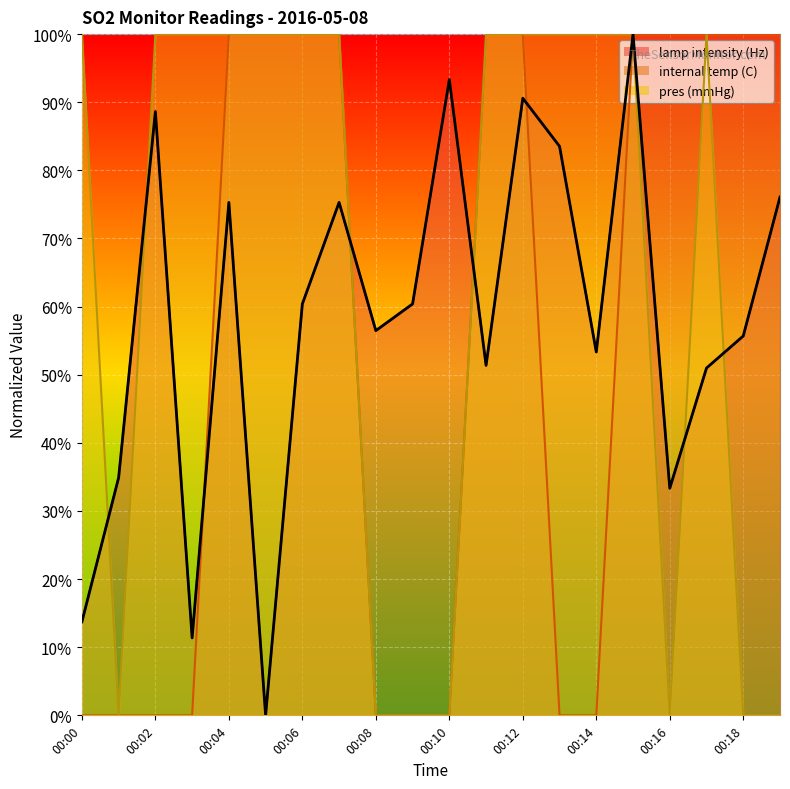

What is the difference between the highest and lowest values at 00:04?

0.2